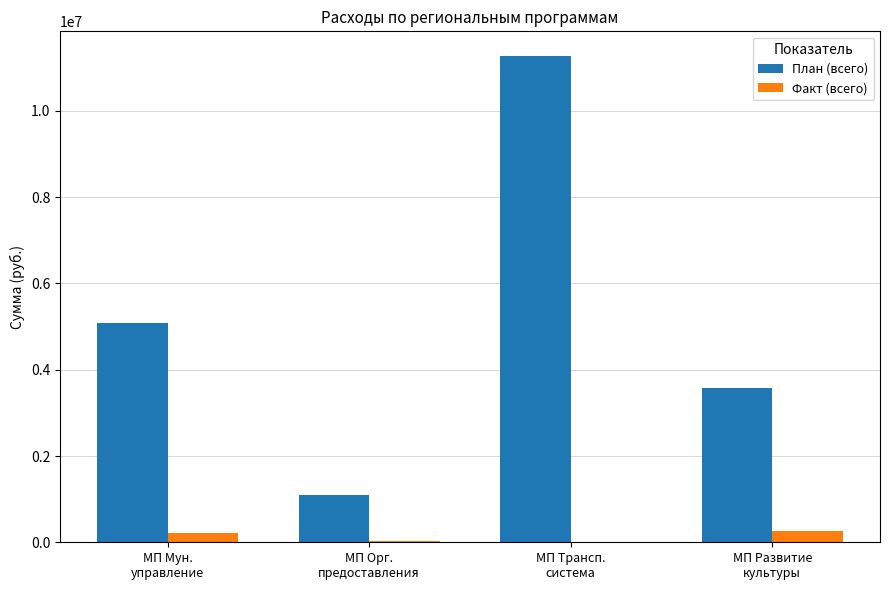

What is the maximum value for План (всего)?

11280700.0